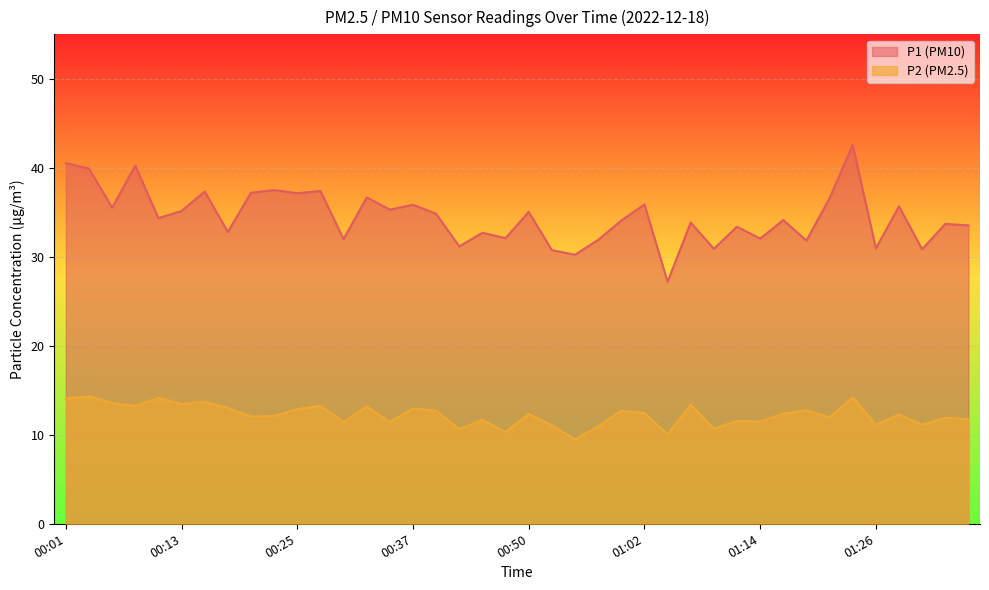

What position from the right is 00:40?

24